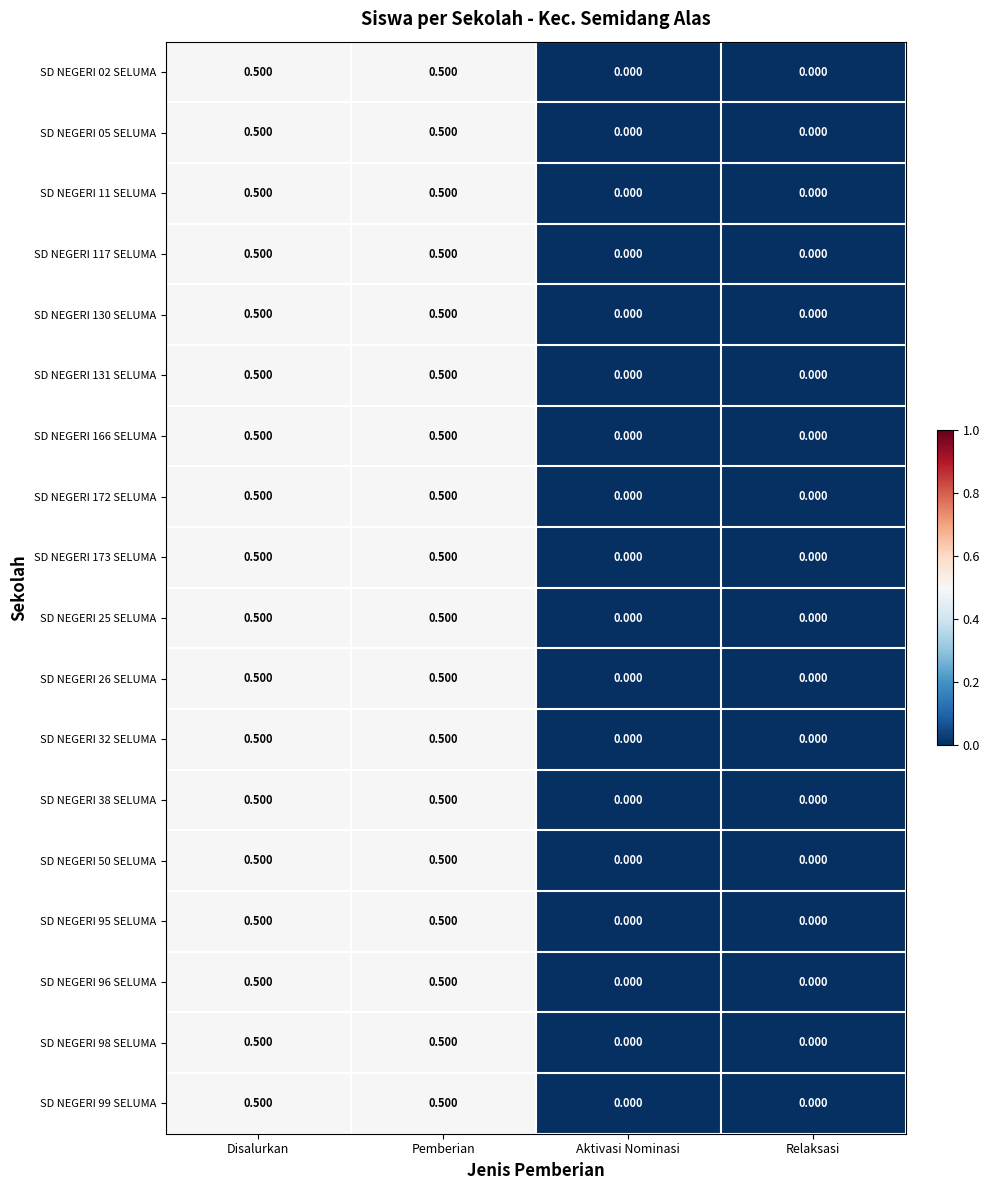

Count the number of categories in the chart.

4